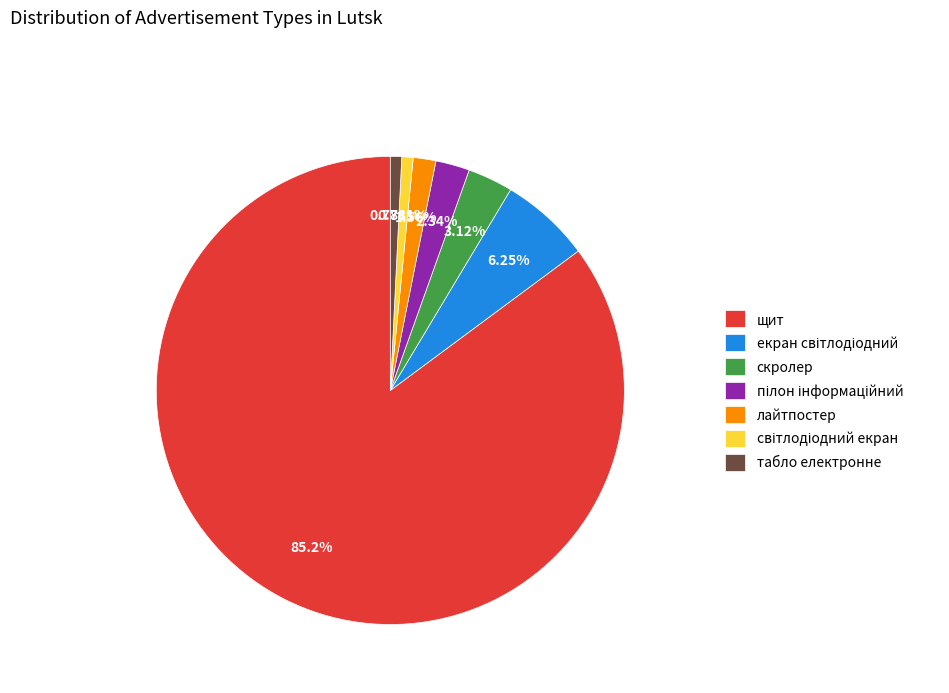

What percentage is the лайтпостер slice, to the nearest percent?

2%